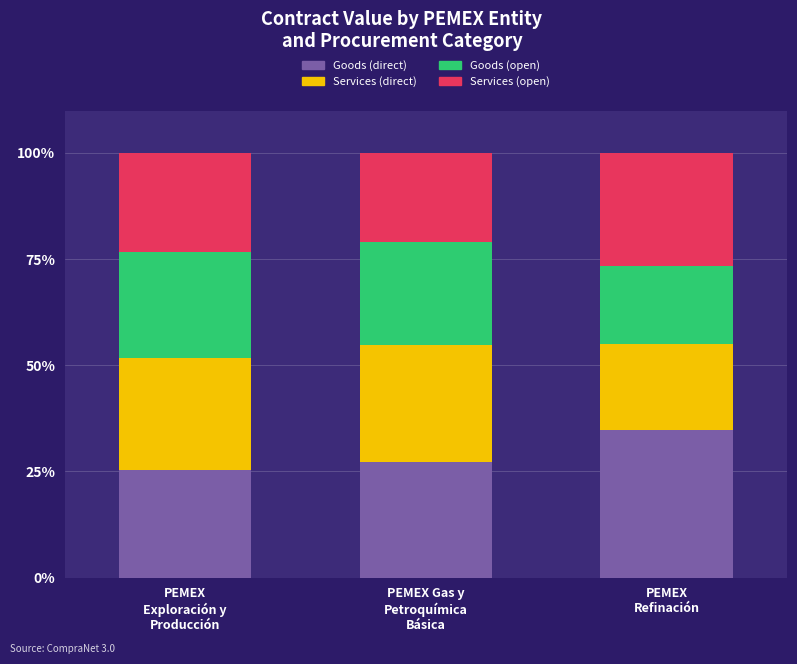

What is the highest value of the Goods (direct) series?

34.8